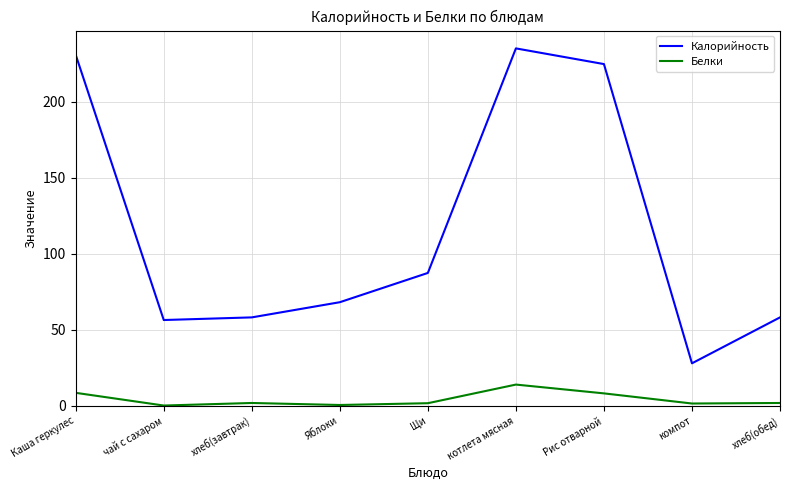

At which label does Калорийность reach its peak?

котлета мясная